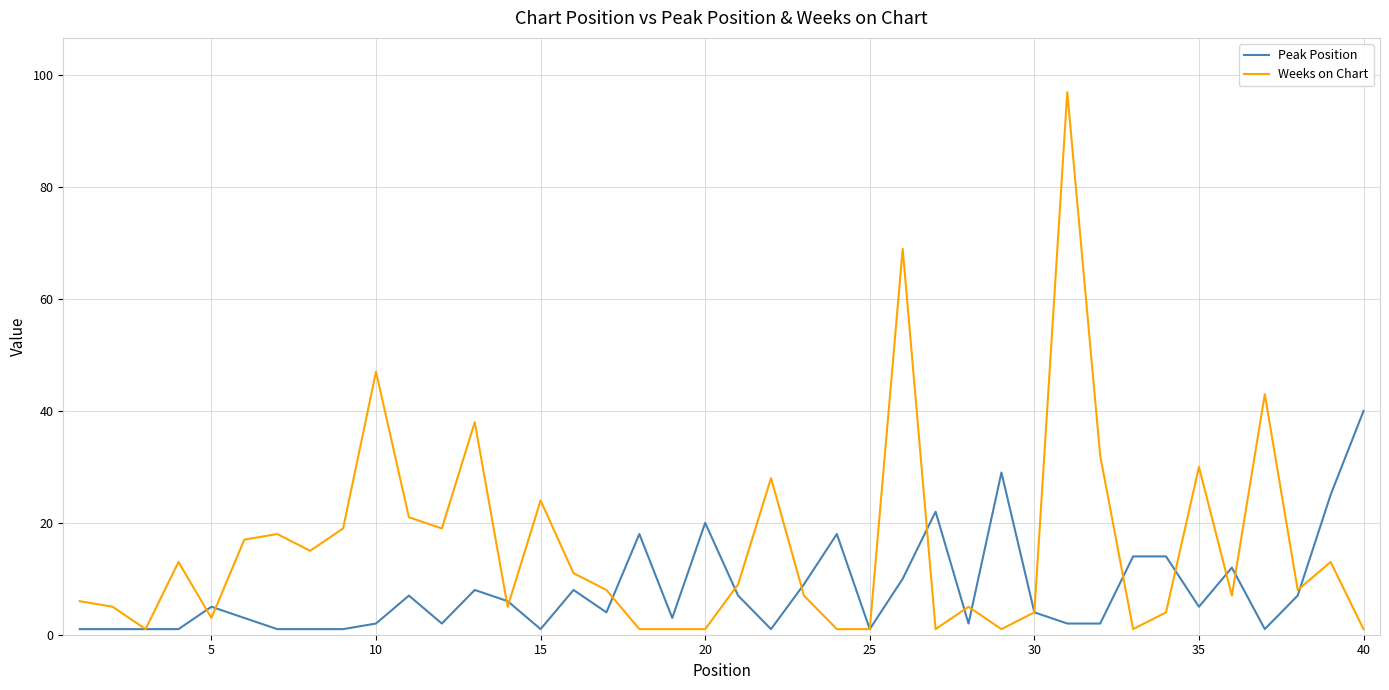

What is the maximum value for Peak Position?

40